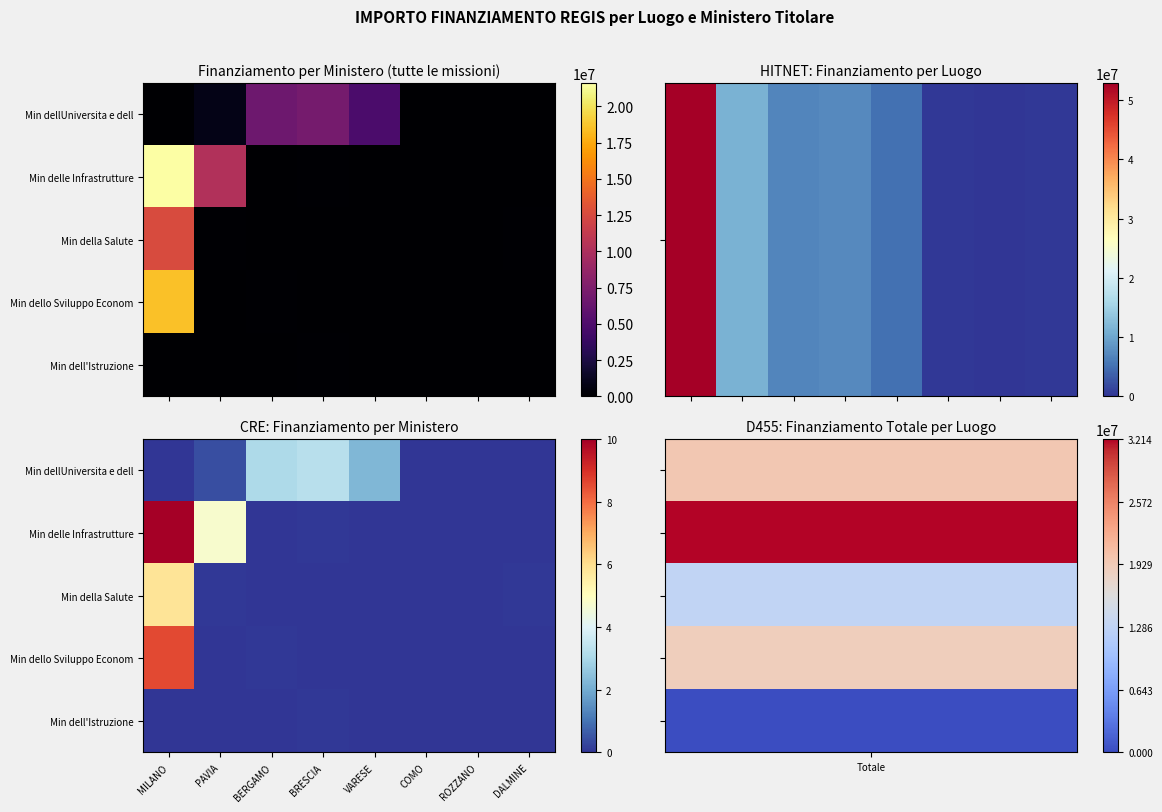

What is the total value across all series at MILANO?

24.5